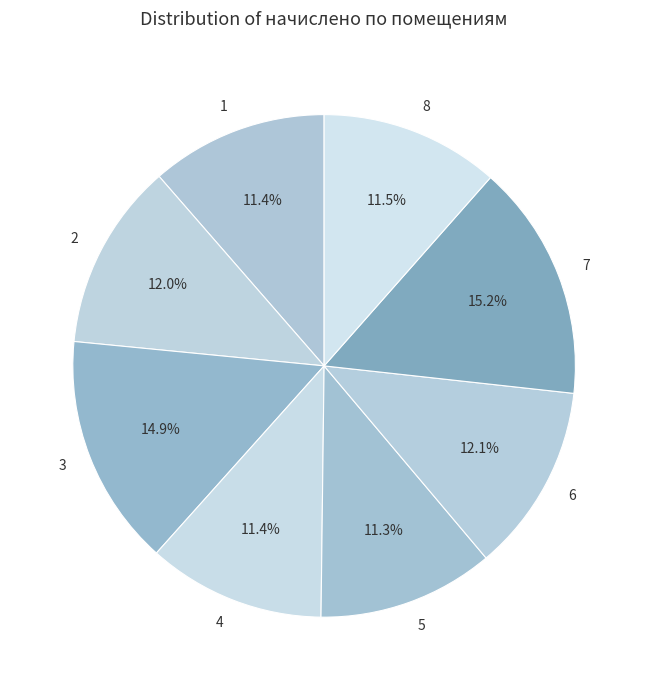

To the nearest percent, what is the difference between the largest and smallest slice percentages?

4%